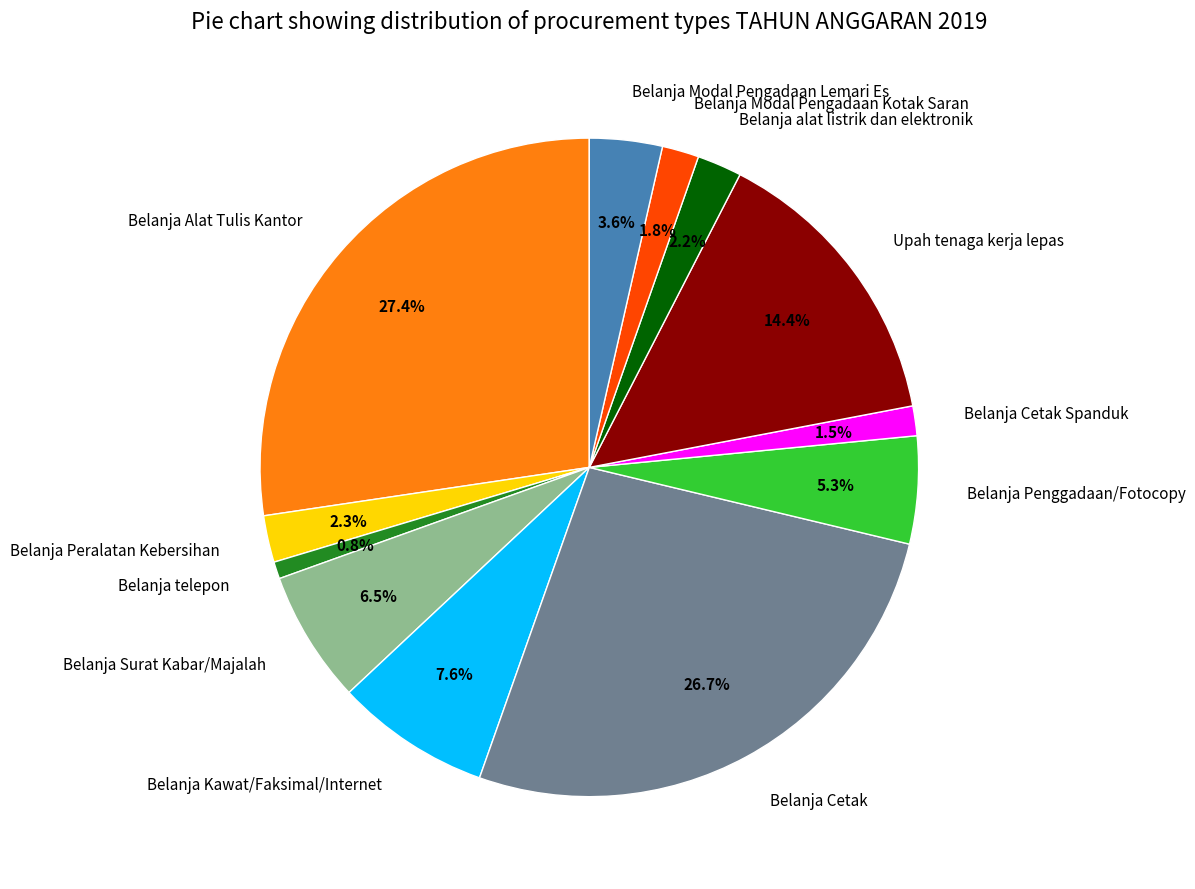

Between Belanja Cetak and Belanja Modal Pengadaan Kotak Saran, which is larger?

Belanja Cetak